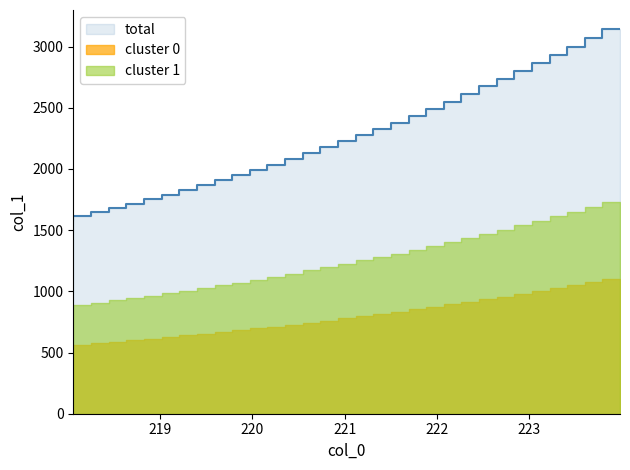

The chart shows a value of 5229.1 at 223.7895. True or false?

False